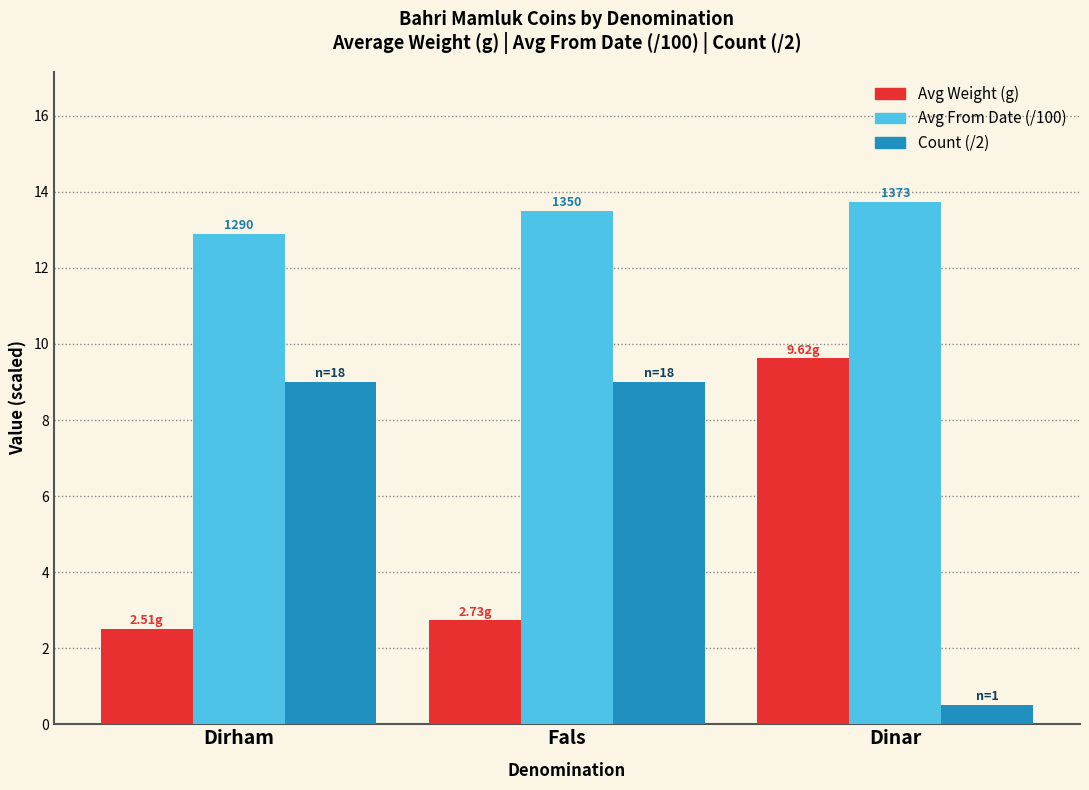

What is the difference between the maximum and minimum values in the Count (/2) series?

8.5